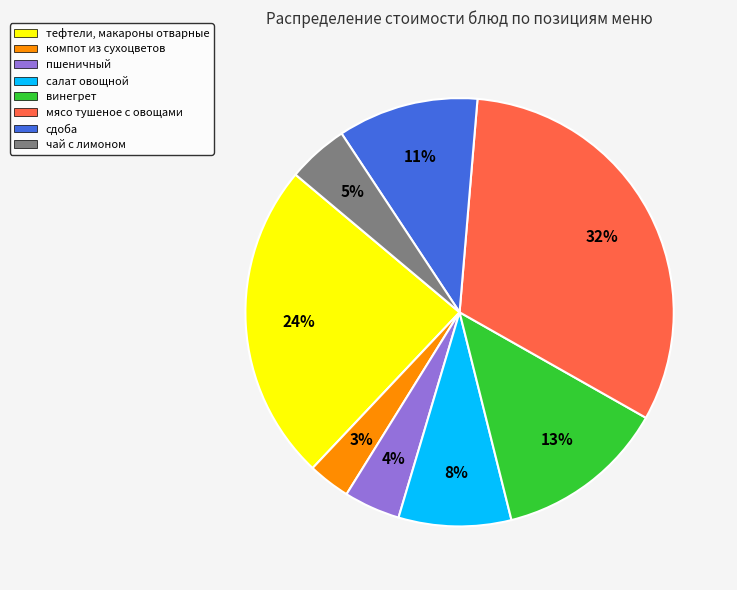

Does any single category account for the majority?

No